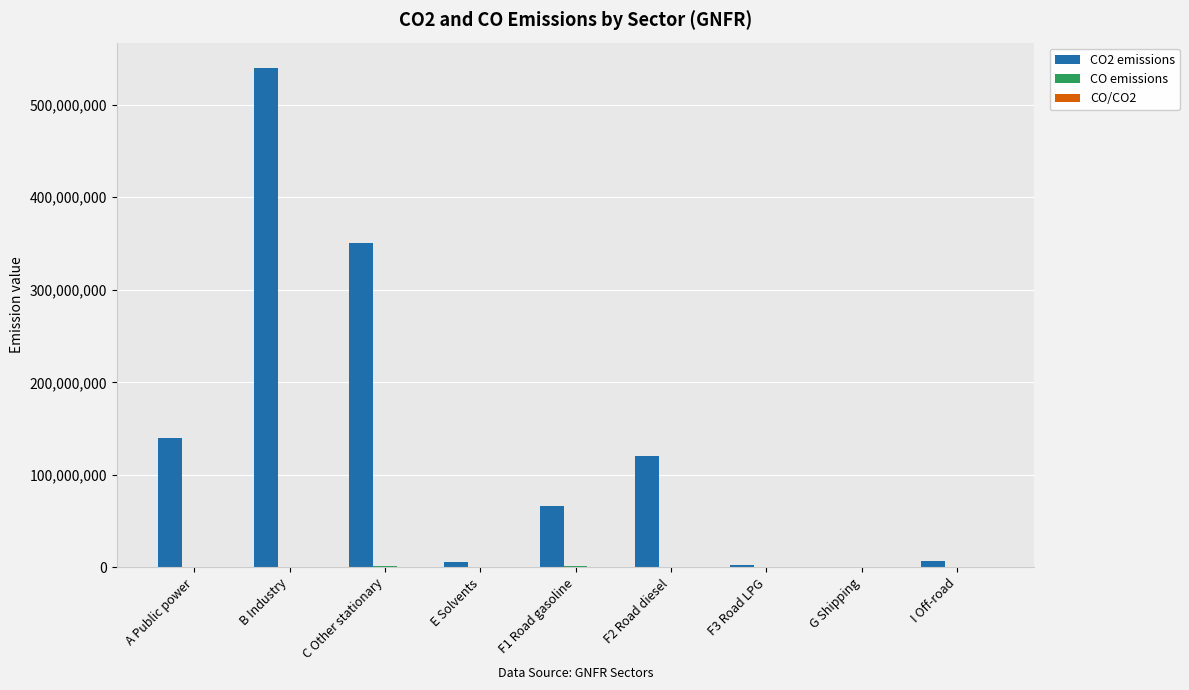

At which label is CO2 emissions closest to 270370000?

C Other stationary